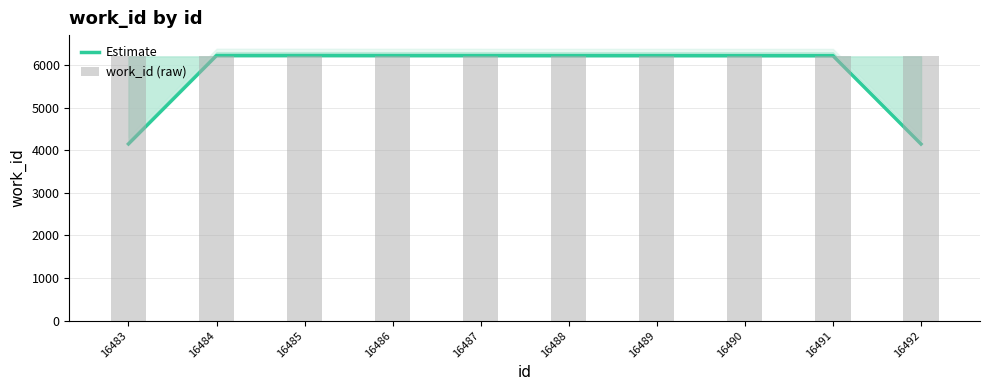

Where is Estimate nearest to the value 5182?

16491